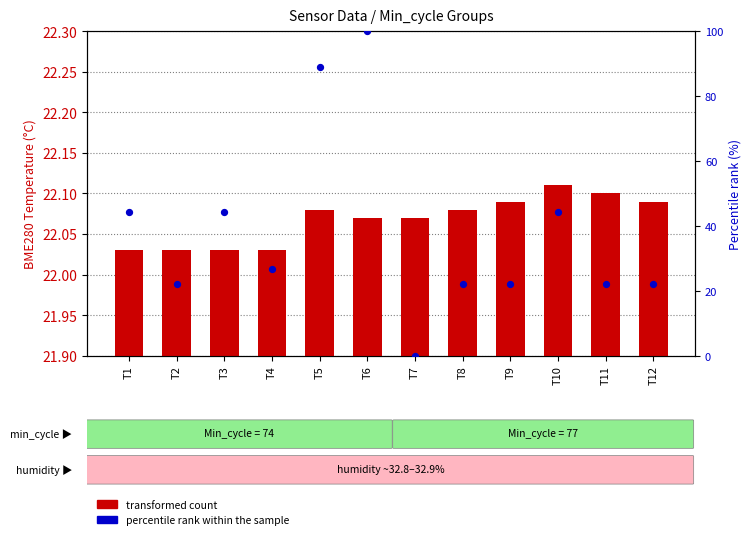

At which category is the sum across all series the highest?

T6